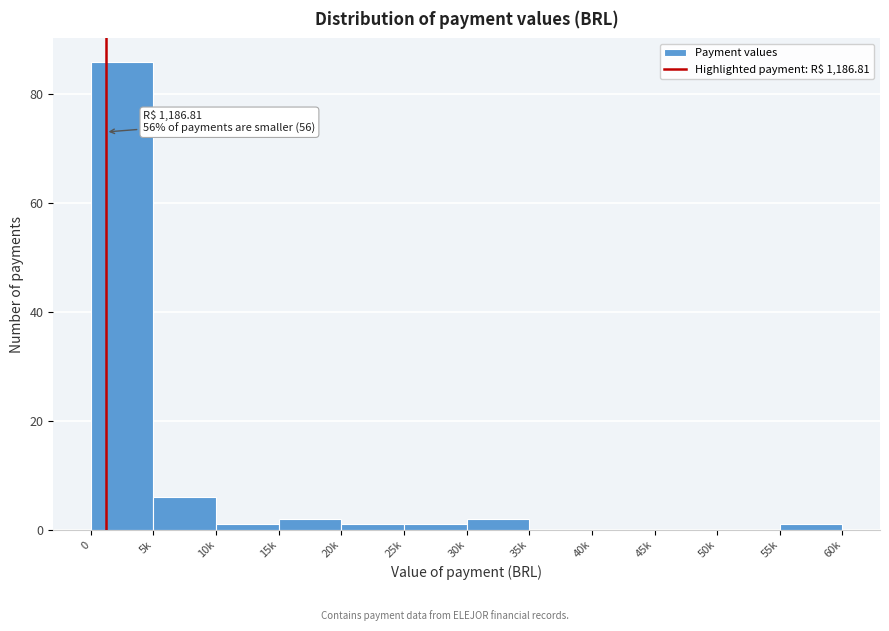

Reading left to right, list all the values displayed in this chart.

0=86	5k=6	10k=1	15k=2	20k=1	25k=1	30k=2	35k=0	40k=0	45k=0	50k=0	55k=1